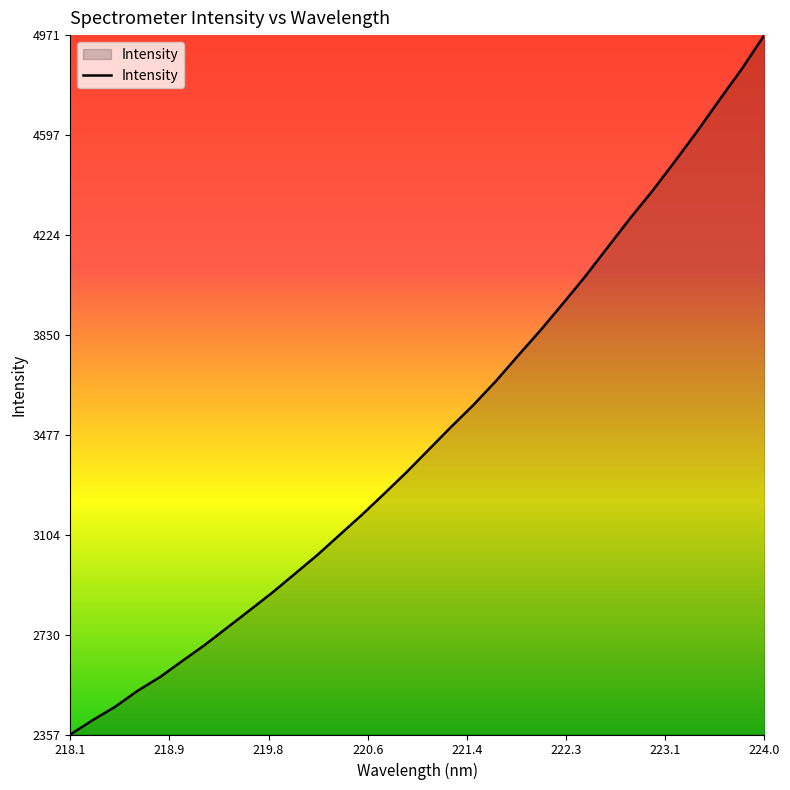

What is the difference between the maximum and minimum values?

2614.2